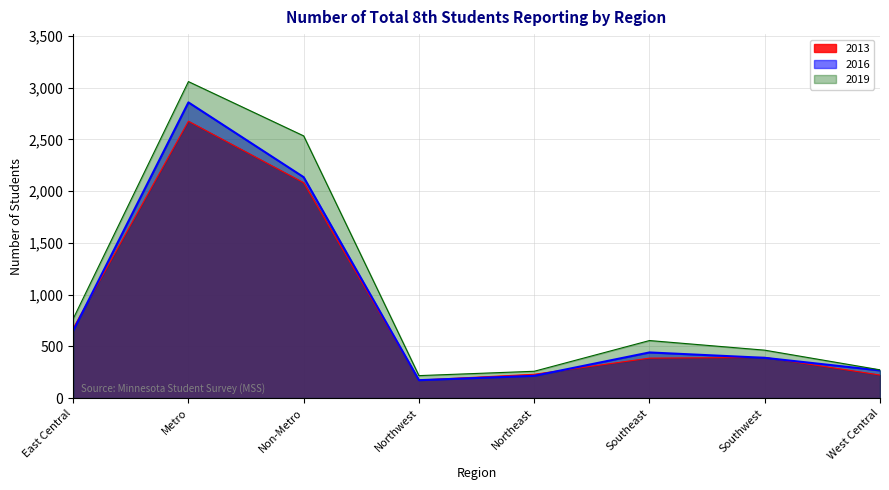

At which label does 2019 reach its minimum?

Northwest